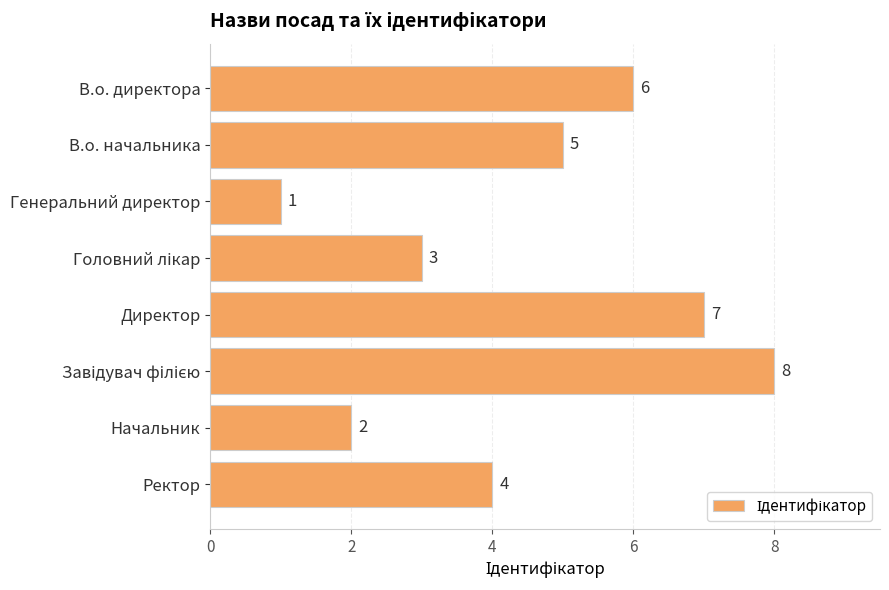

What is the change in value from В.о. директора to Начальник?

-4